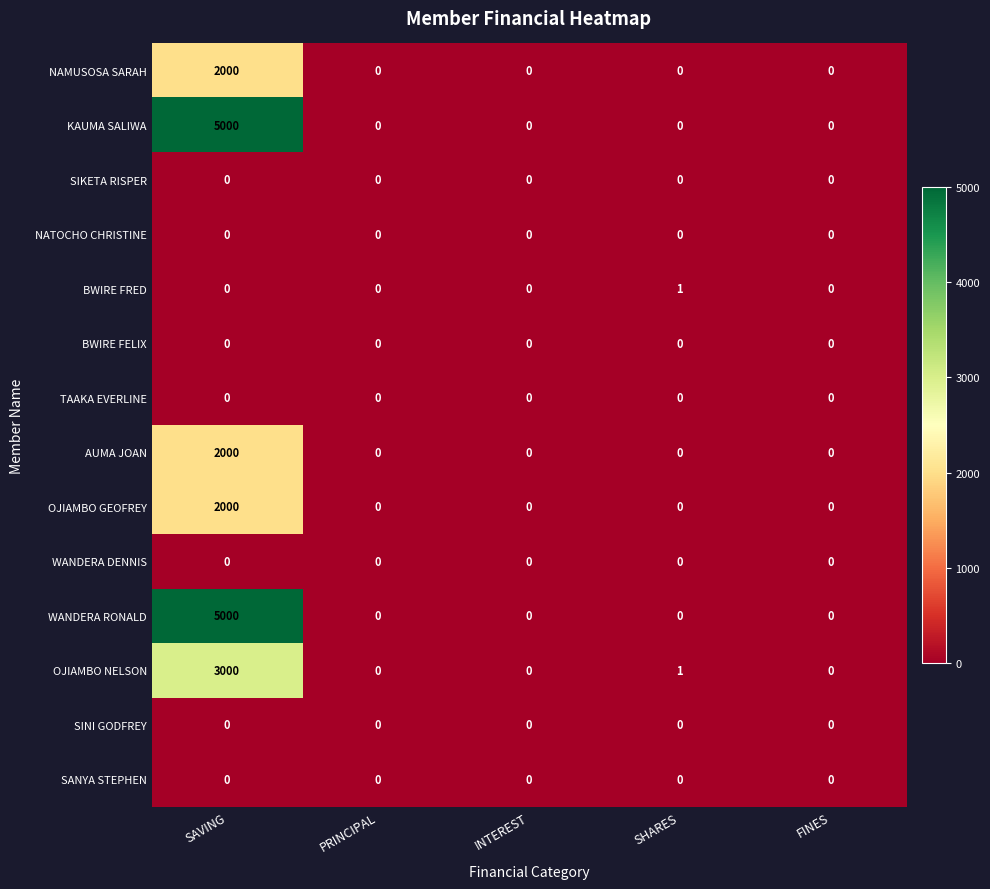

Is it true that SANYA STEPHEN equals 0 at SHARES?

True